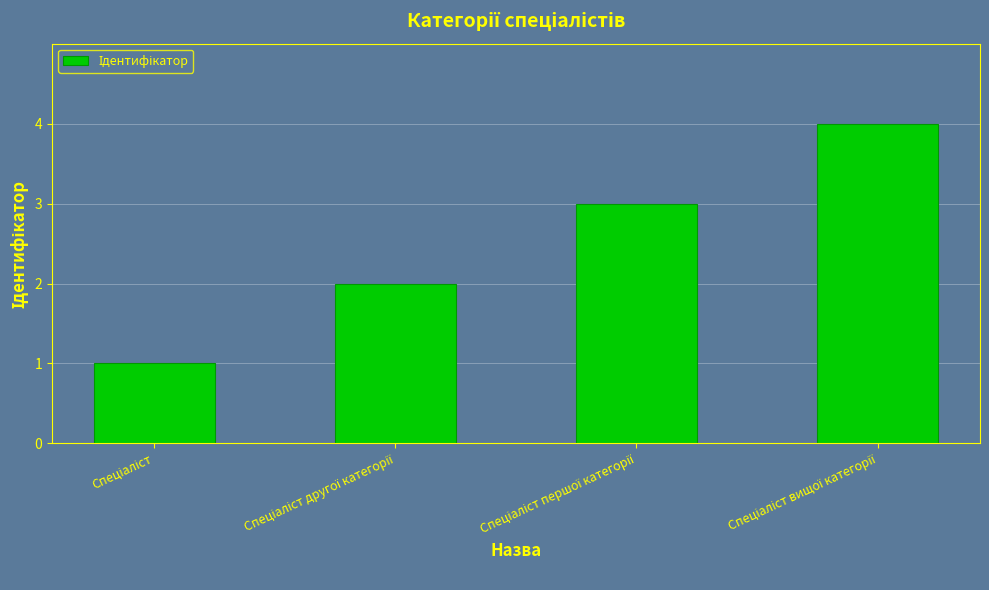

What is the greatest value displayed?

4